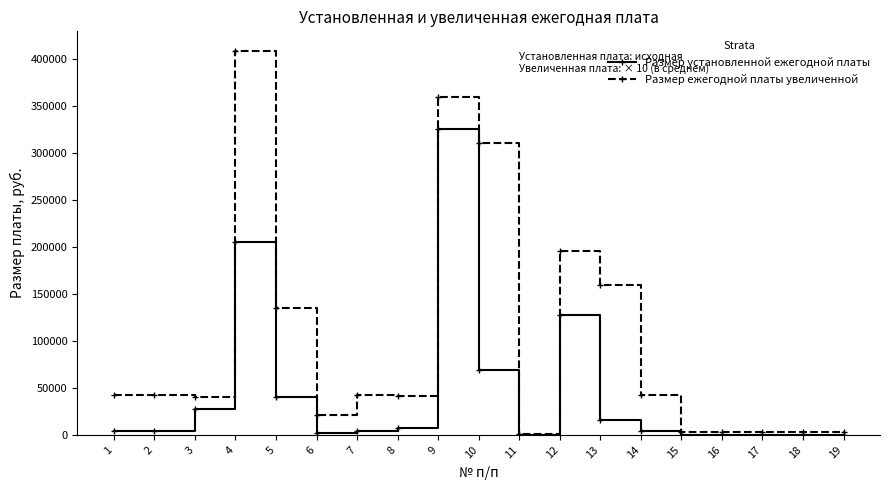

How many data points in Размер установленной ежегодной платы are less than 4200?

7